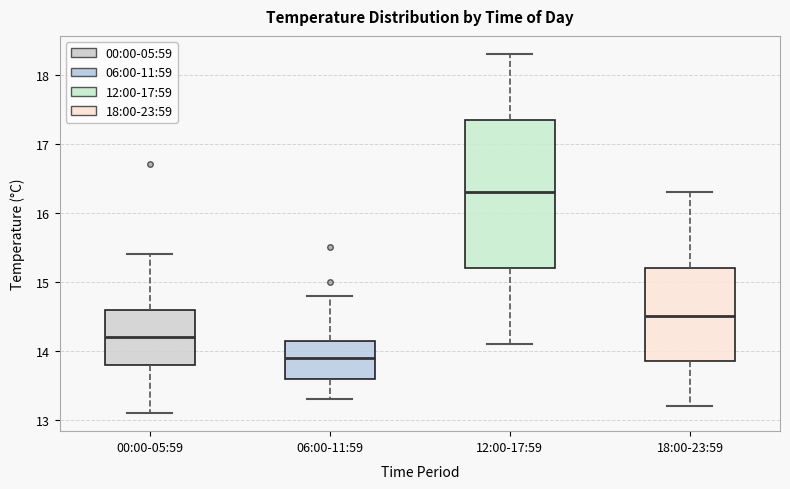

Which box has the lowest median line?

06:00-11:59